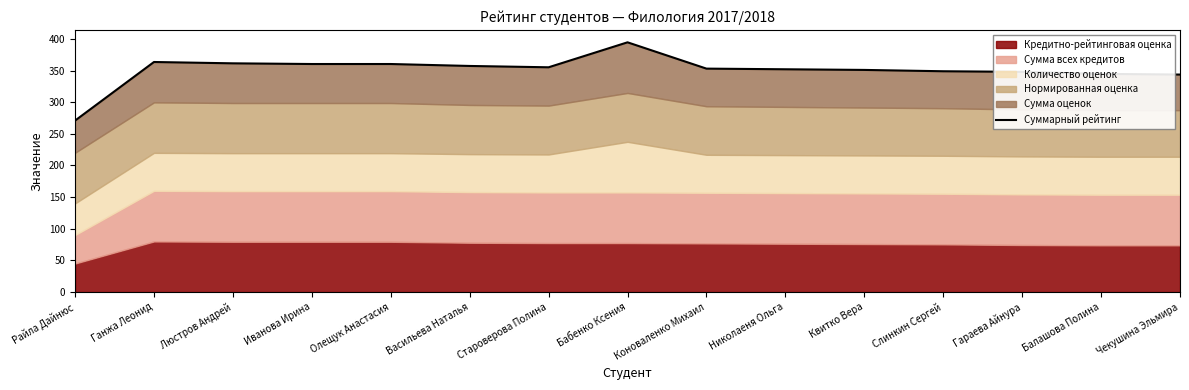

At which category does the chart reach its minimum across all series?

Райла Дайнюс